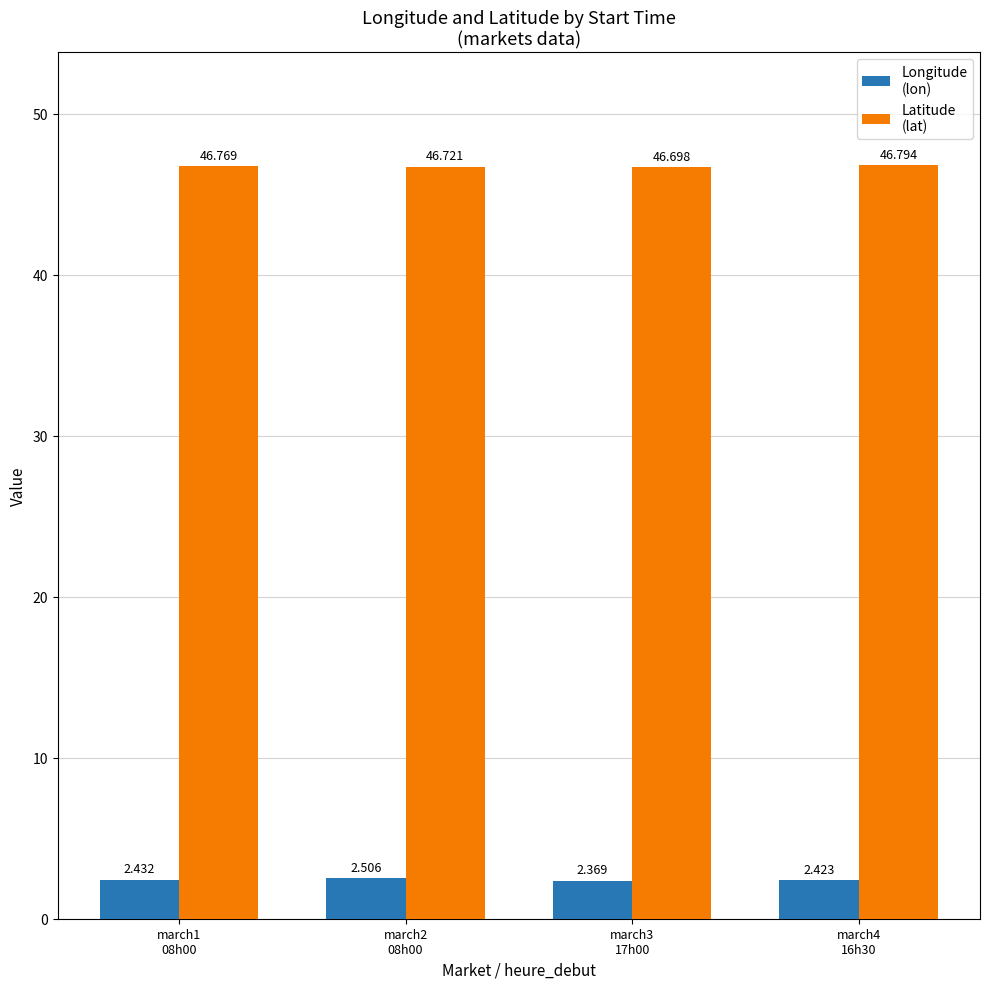

True or false: lat has a value of 11.1 at march3
17h00.

False